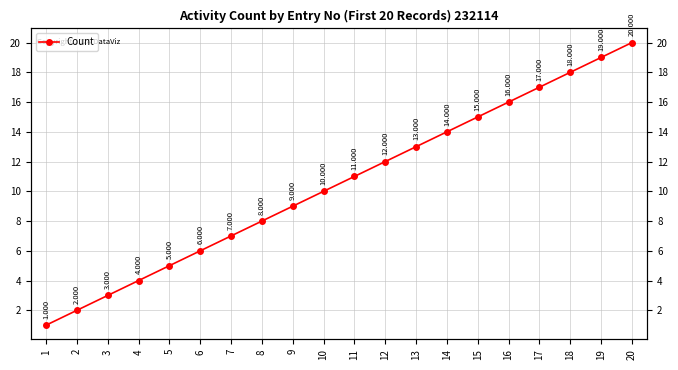

Reading left to right, extract all data points from this chart.

1=1	2=2	3=3	4=4	5=5	6=6	7=7	8=8	9=9	10=10	11=11	12=12	13=13	14=14	15=15	16=16	17=17	18=18	19=19	20=20